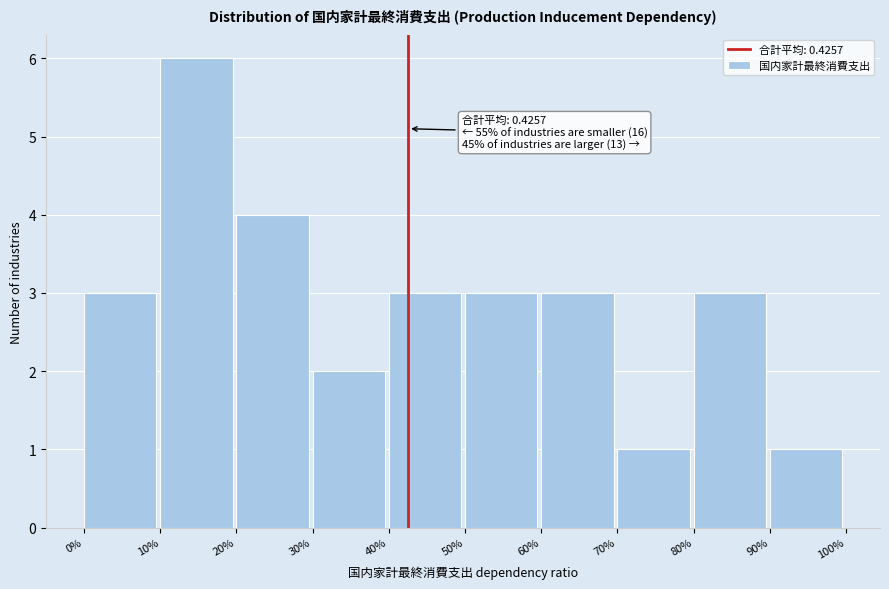

Reading right to left, what are all the values shown in this chart?

1	3	1	3	3	3	2	4	6	3